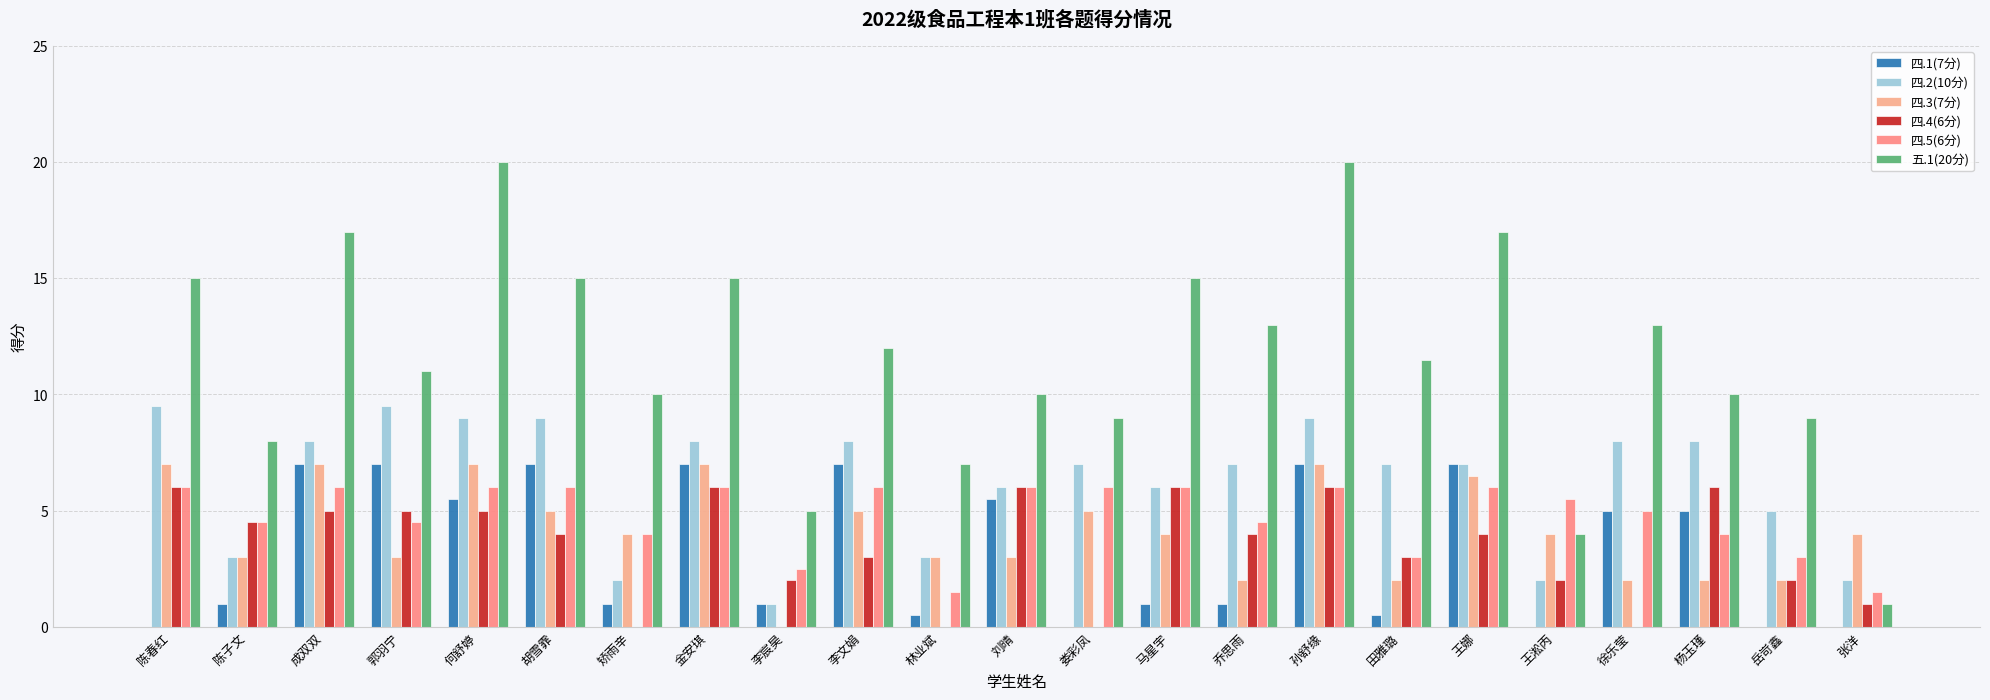

True or false: 四.5(6分) has a value of 2.3 at 矫雨辛.

False